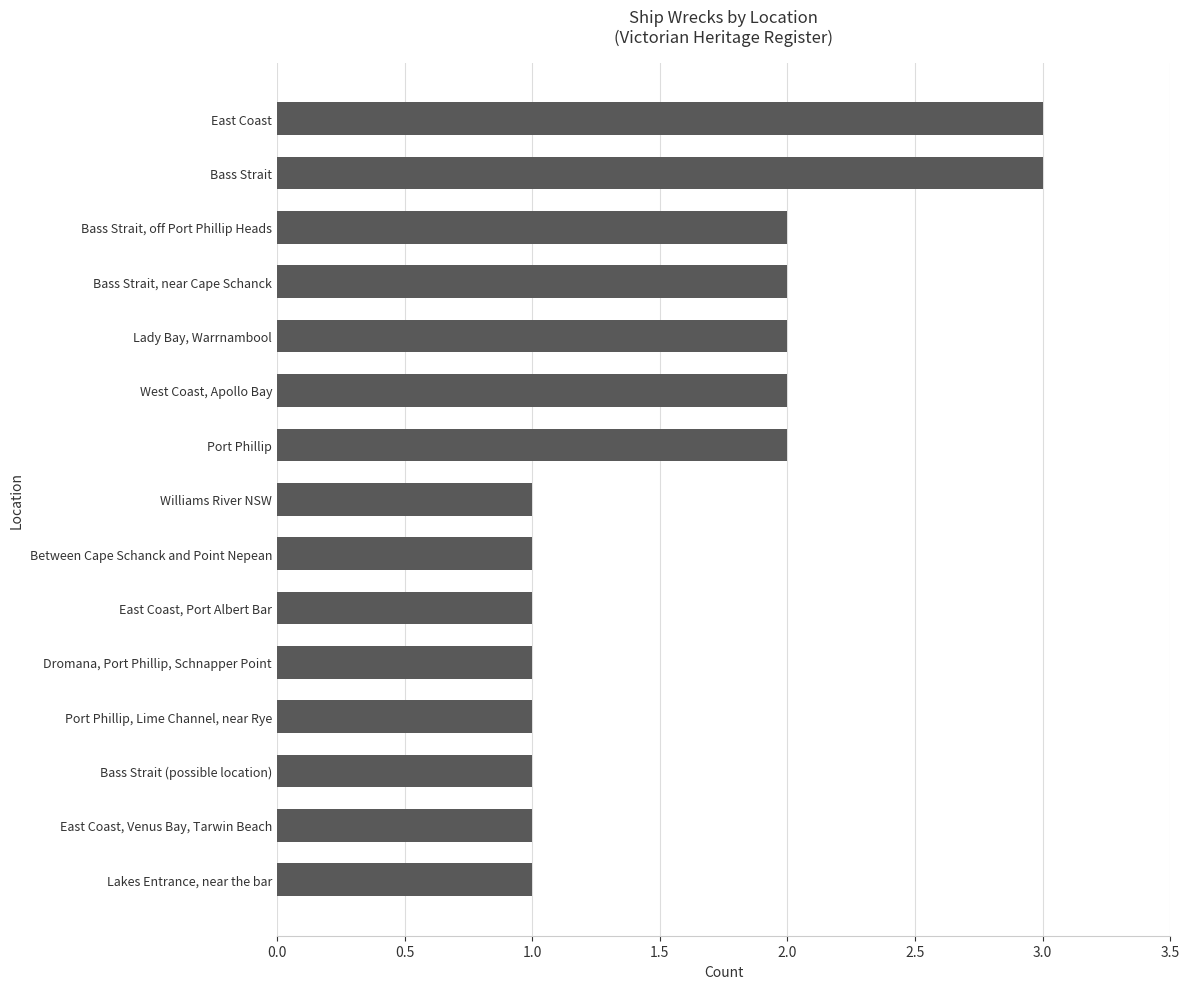

The value at Port Phillip is 2. True or false?

True